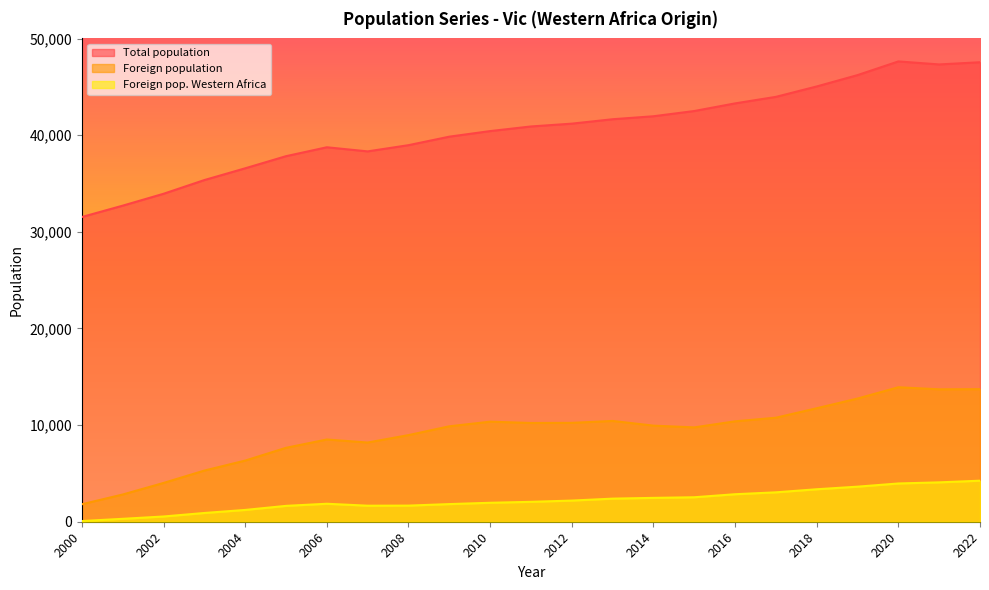

What are all the series names shown in the legend?

Total population, Foreign population, Foreign pop. Western Africa